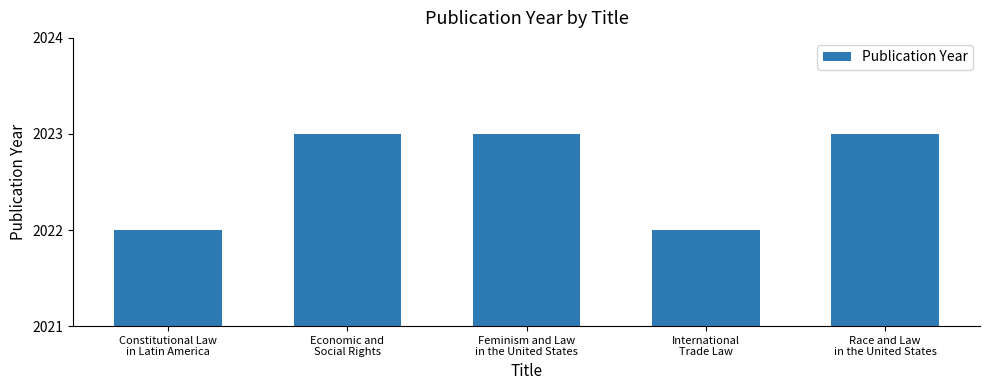

What is the change in value from International
Trade Law to Race and Law
in the United States?

+1